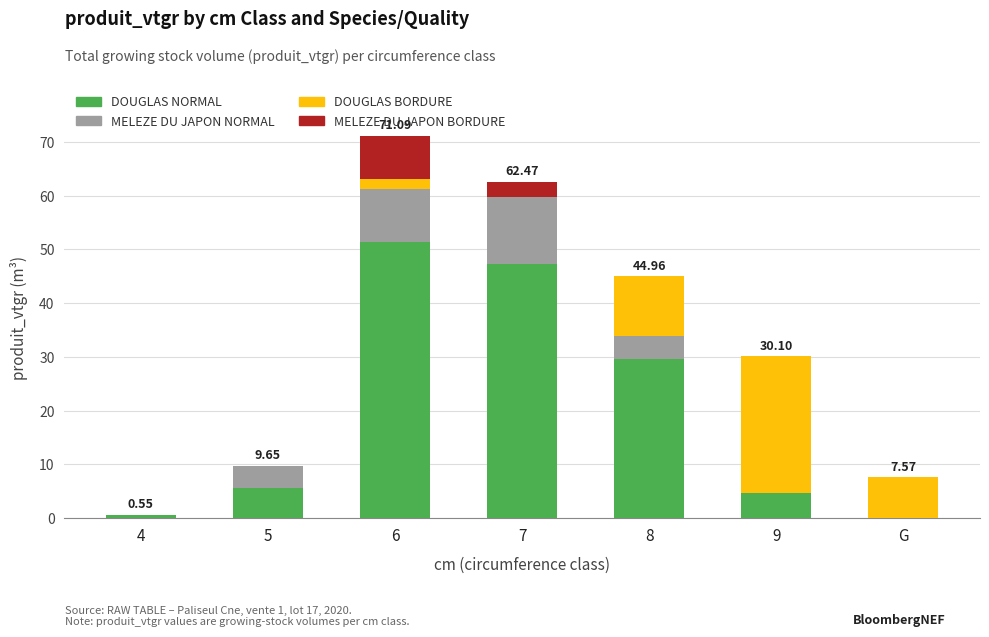

What is the total value across all series at 6?

71.1